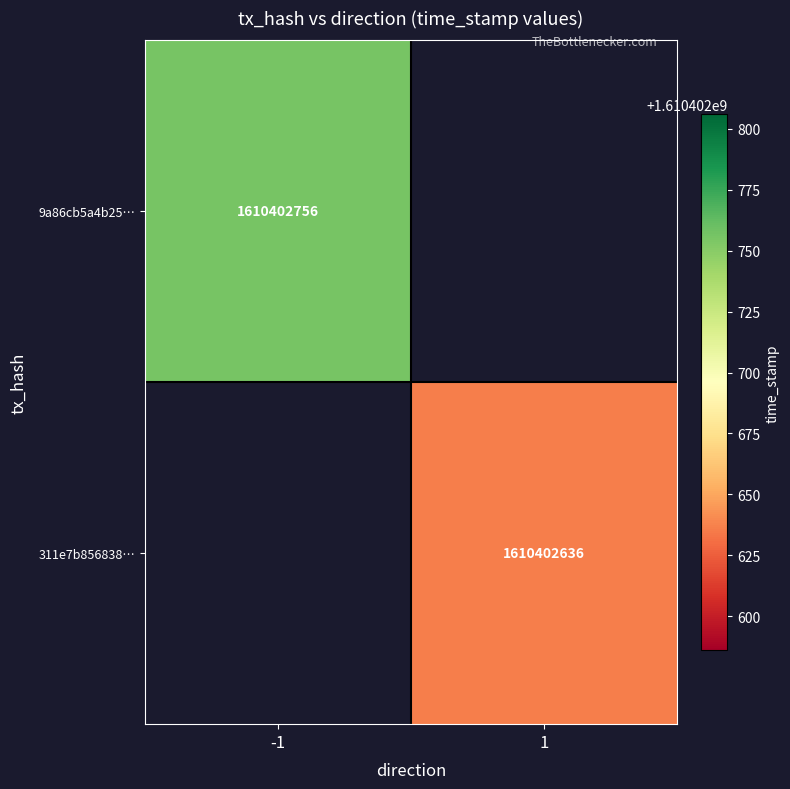

Which series has the largest total across all categories?

9a86cb5a4b255f3c9753ff0205482b27e96a6fe